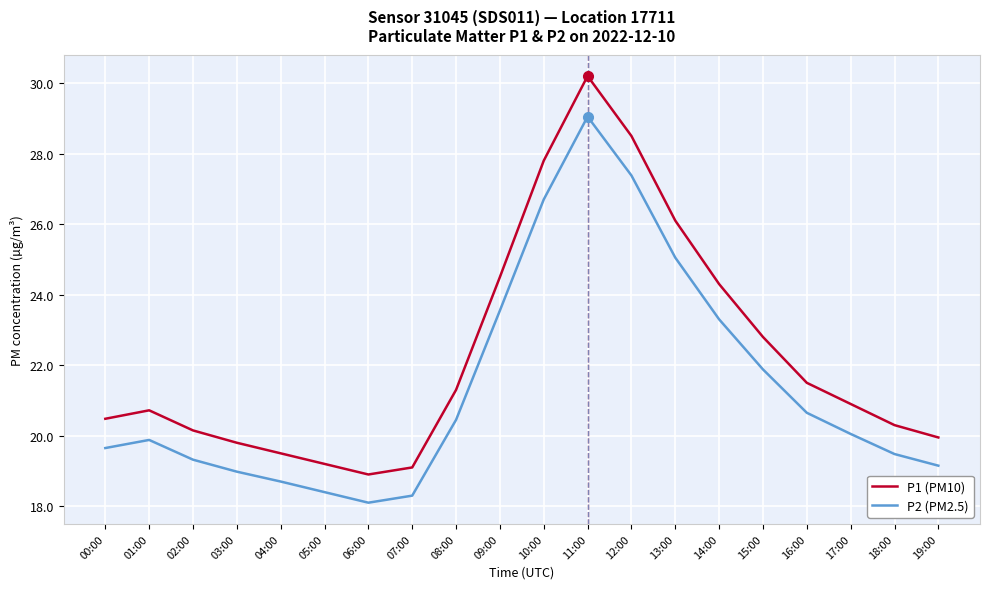

What is the sum of all P1 (PM10) values?

446.0